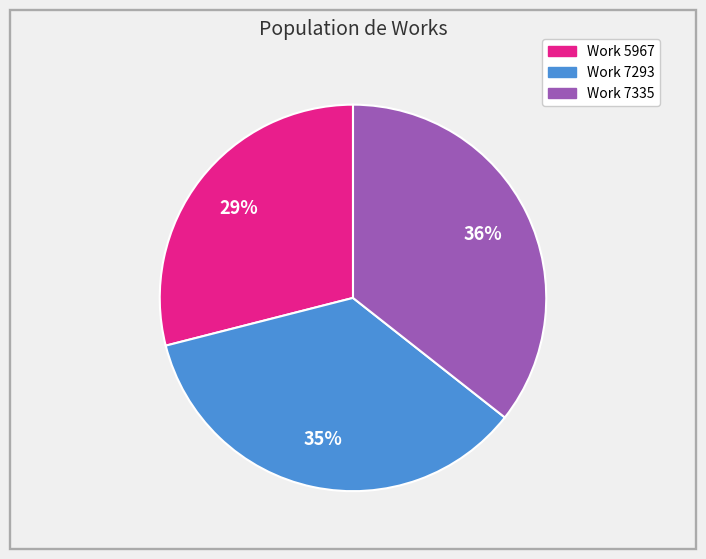

Is the sum of Work 7293 and Work 5967 greater than half?

Yes